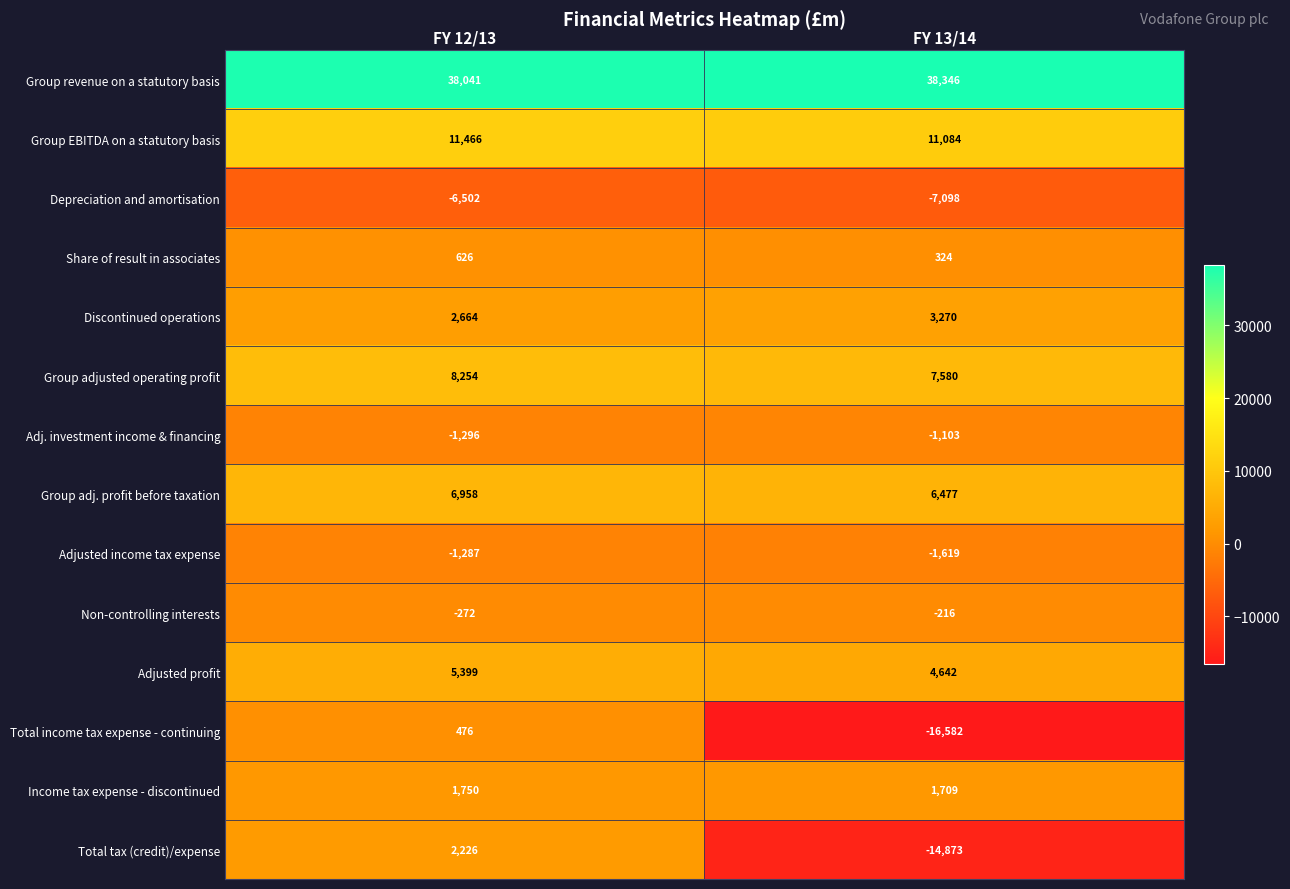

Count the number of data series in this chart.

14